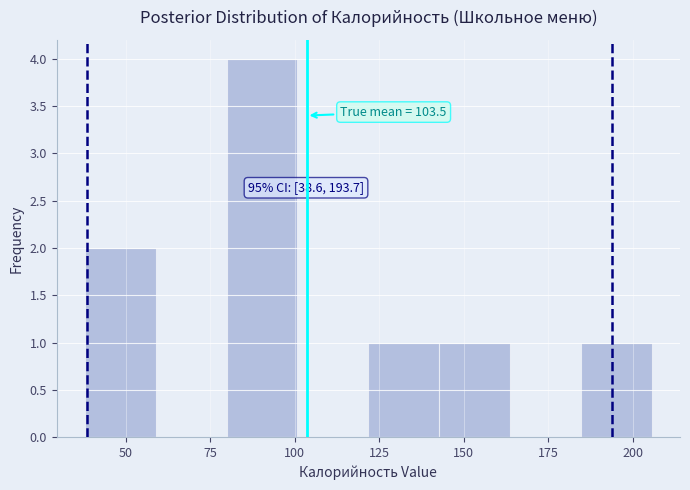

Which range on the x-axis has the tallest bar?

80 to 100